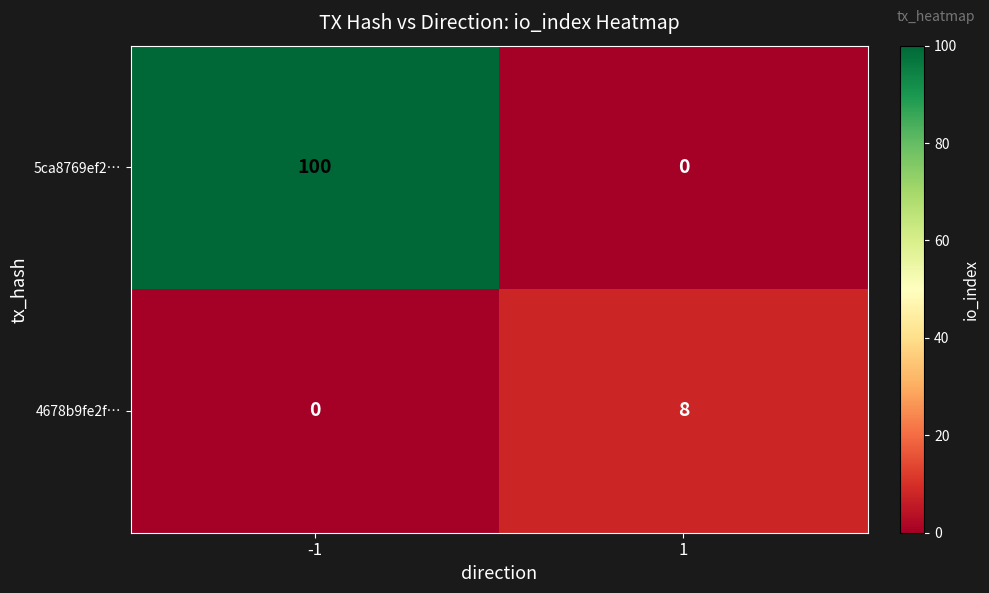

Read the 4678b9fe2f… value at 1.

8